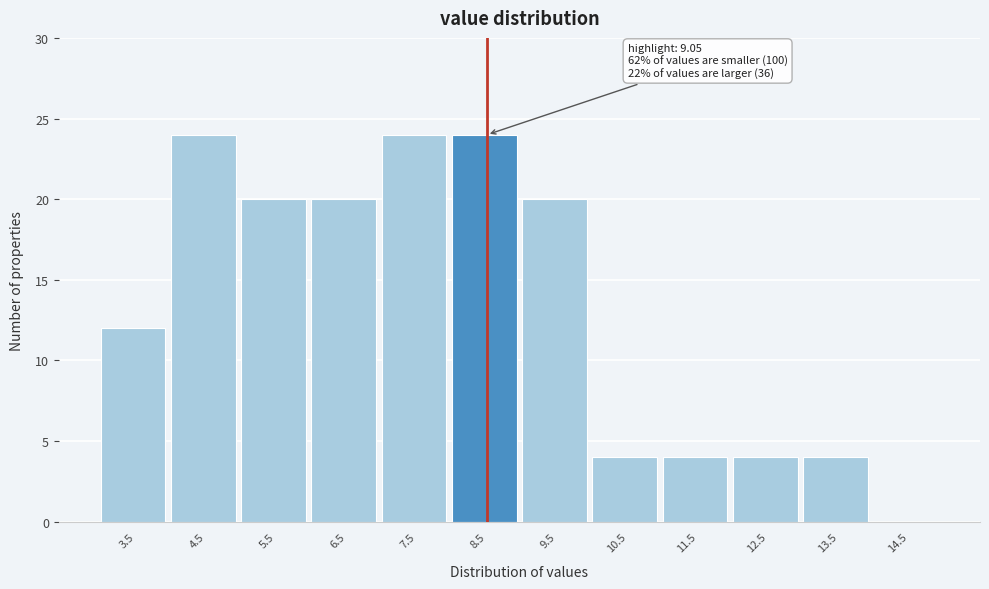

Reading left to right, extract all data points from this chart.

3.5=12	4.5=24	5.5=20	6.5=20	7.5=24	8.5=24	9.5=20	10.5=4	11.5=4	12.5=4	13.5=4	14.5=0